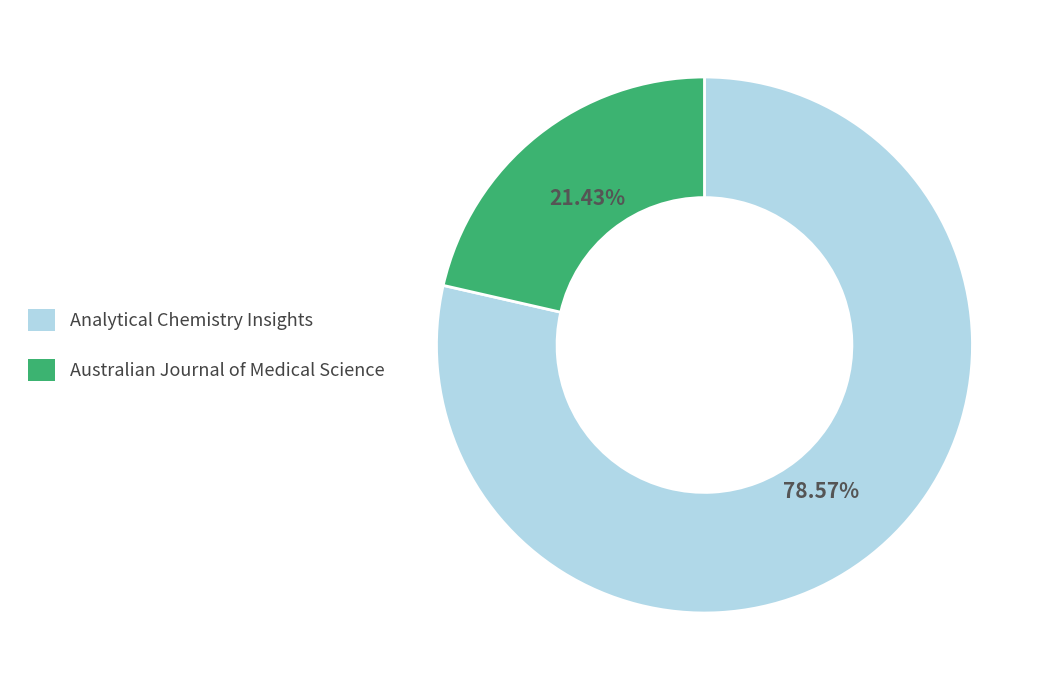

To the nearest percent, what is the difference between the largest and smallest slice percentages?

57%